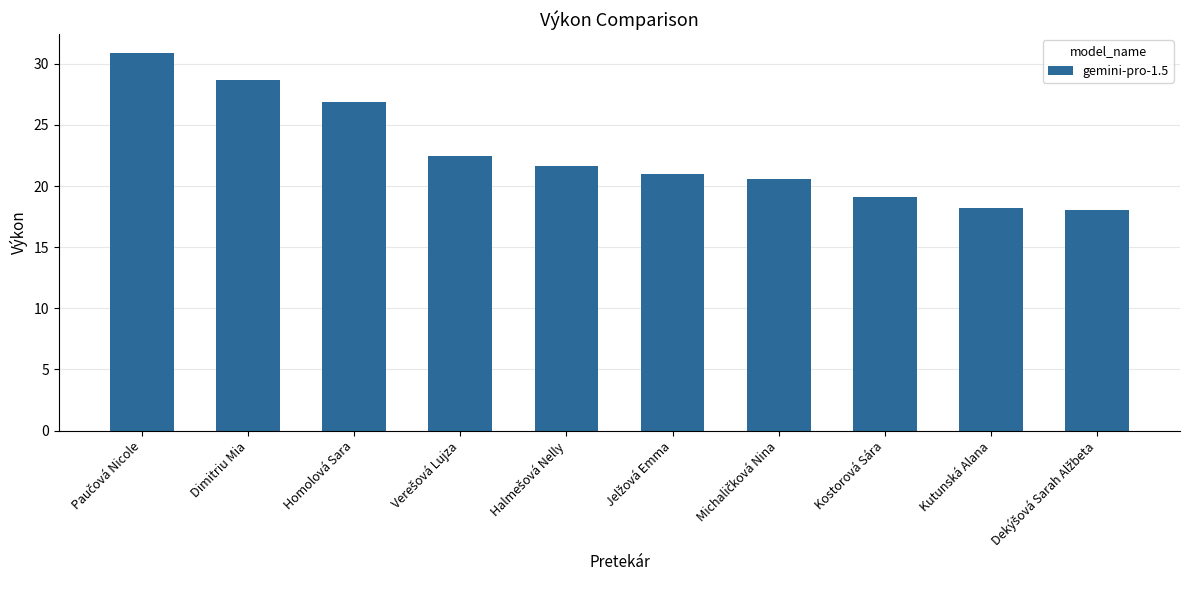

How many categories are shown in the chart?

10